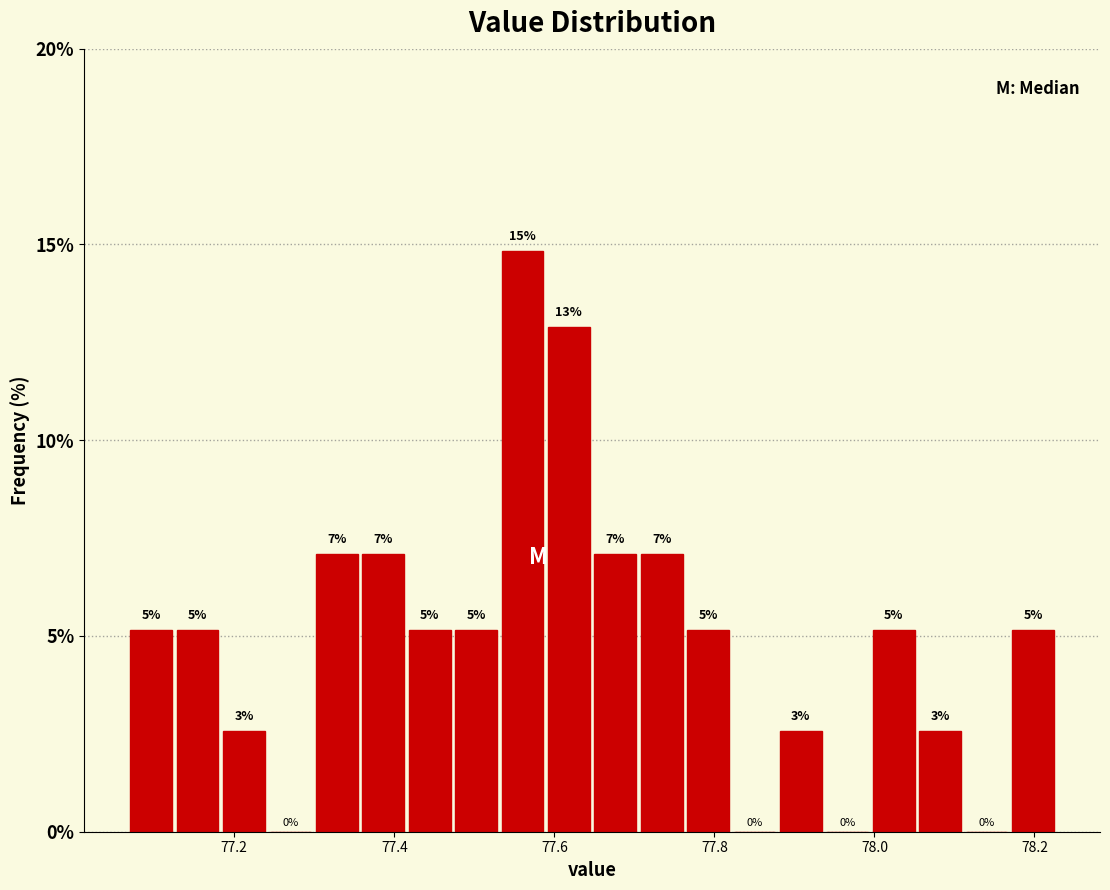

Read against the x-axis, roughly where is the centre of the tallest bar?

77.56